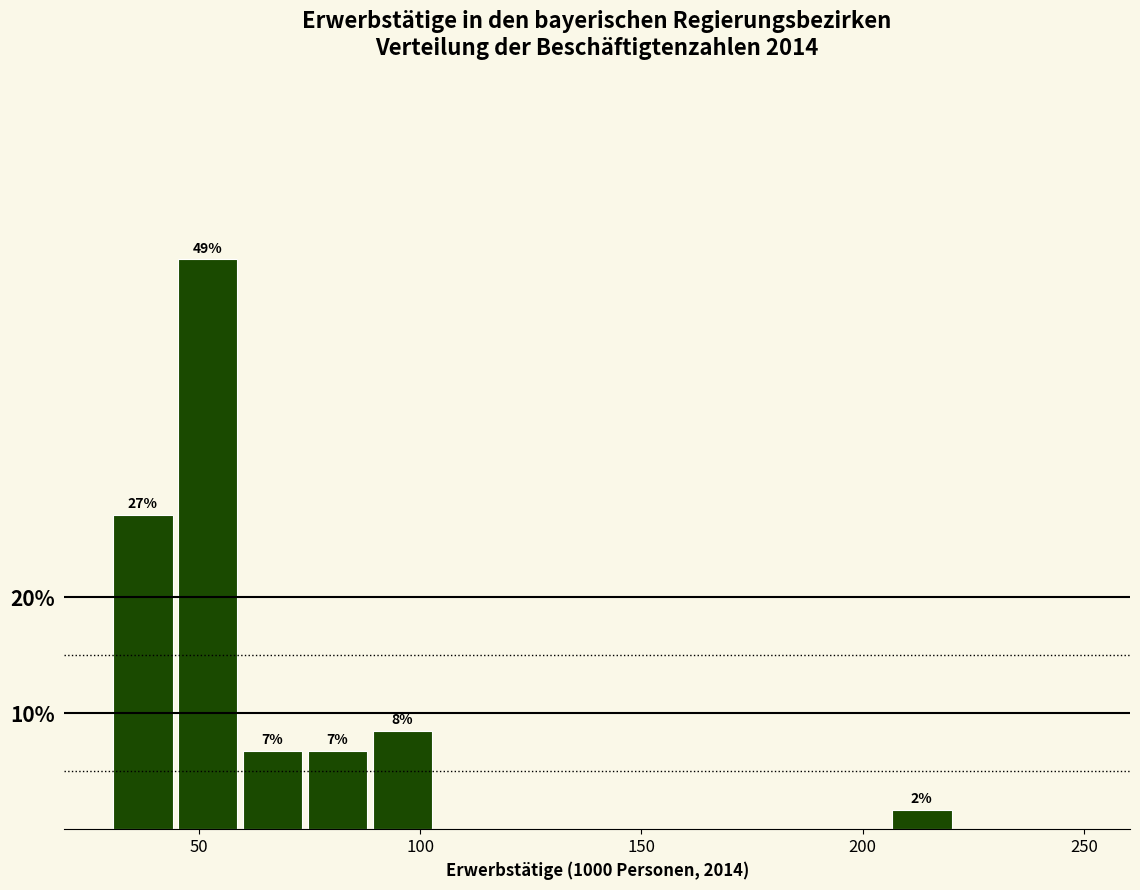

Read against the x-axis, roughly where is the centre of the tallest bar?

50